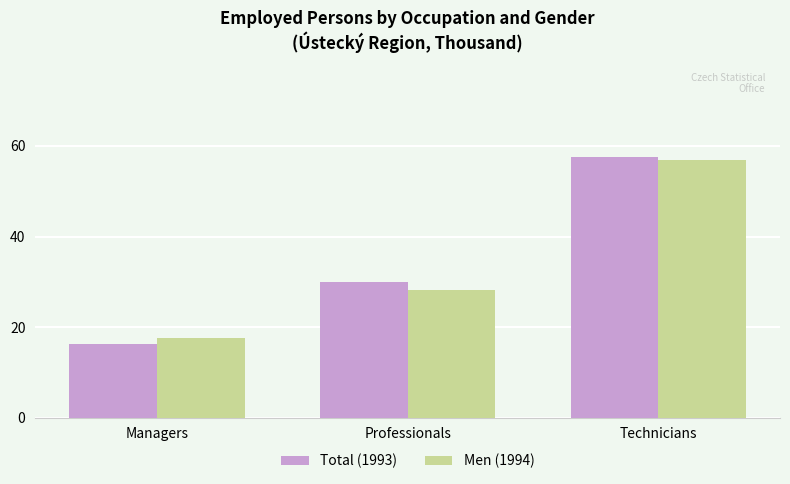

The value of Men (1994) at Professionals is 28.2. True or false?

True